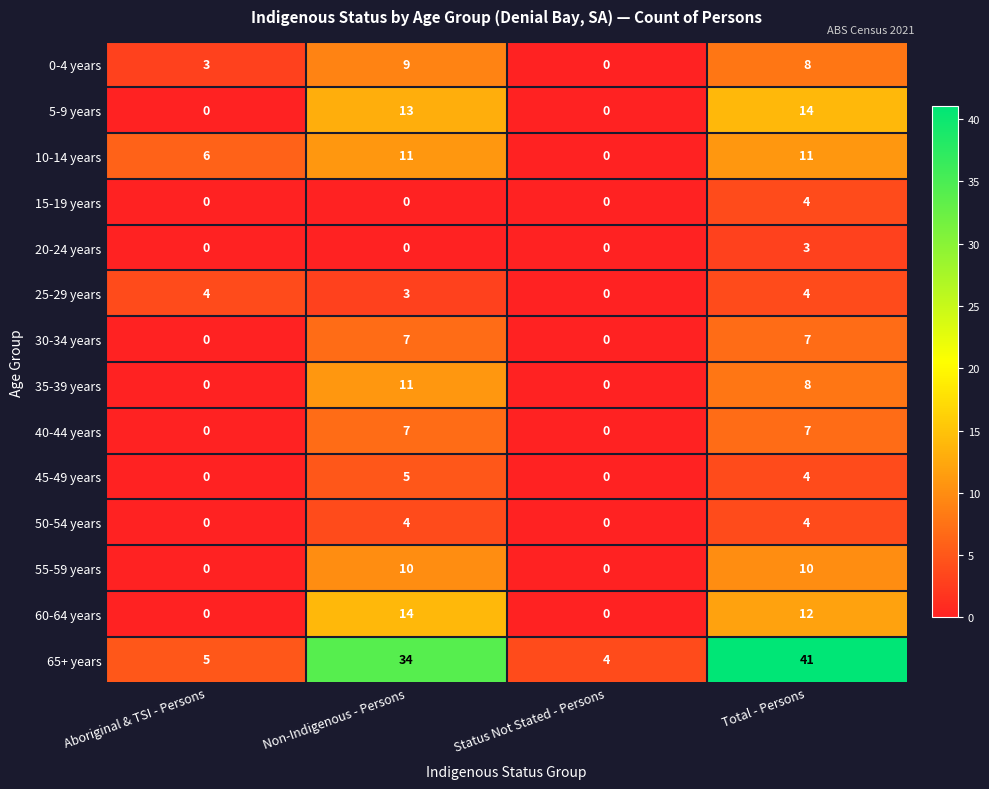

What is the minimum value for 65+ years?

4